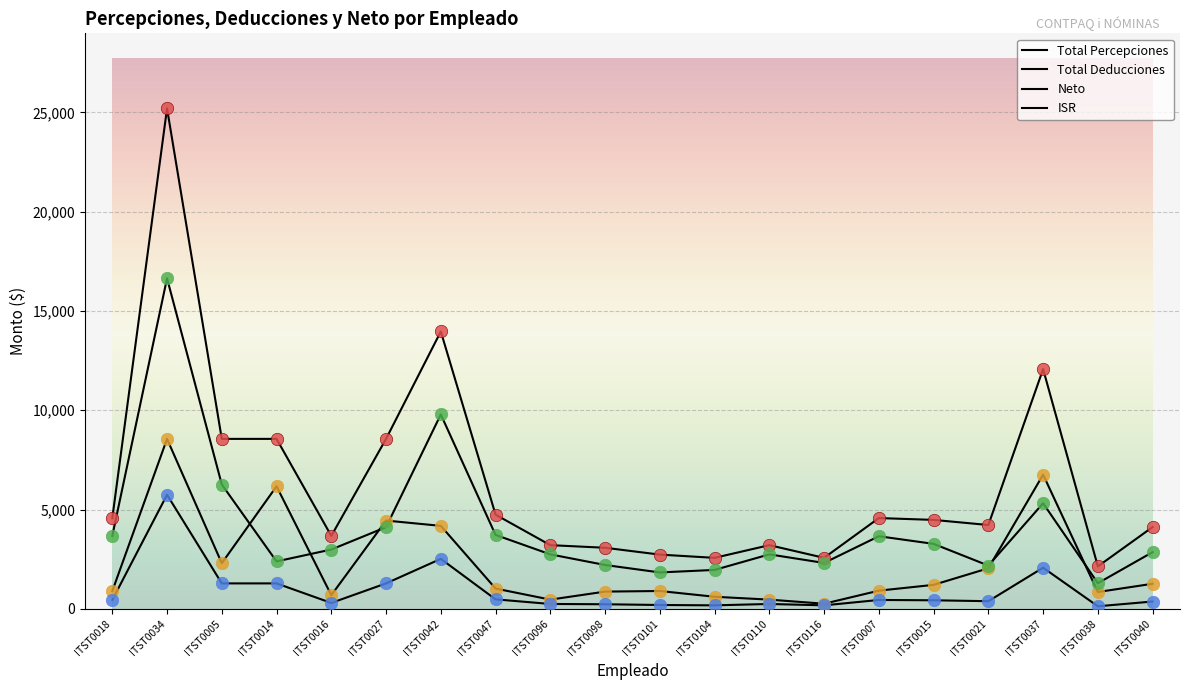

At how many categories does at least one series exceed 24718?

1